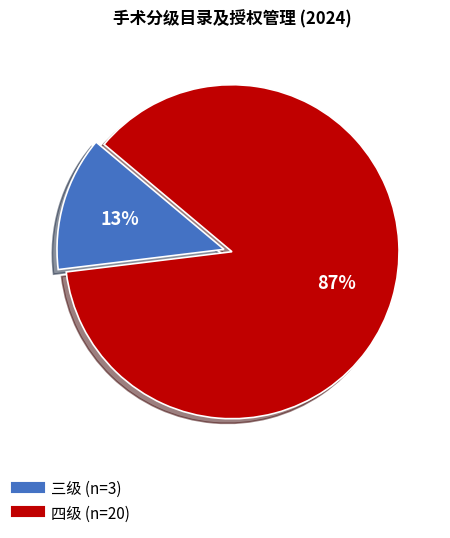

True or false: 四级 accounts for 87% of the total.

True